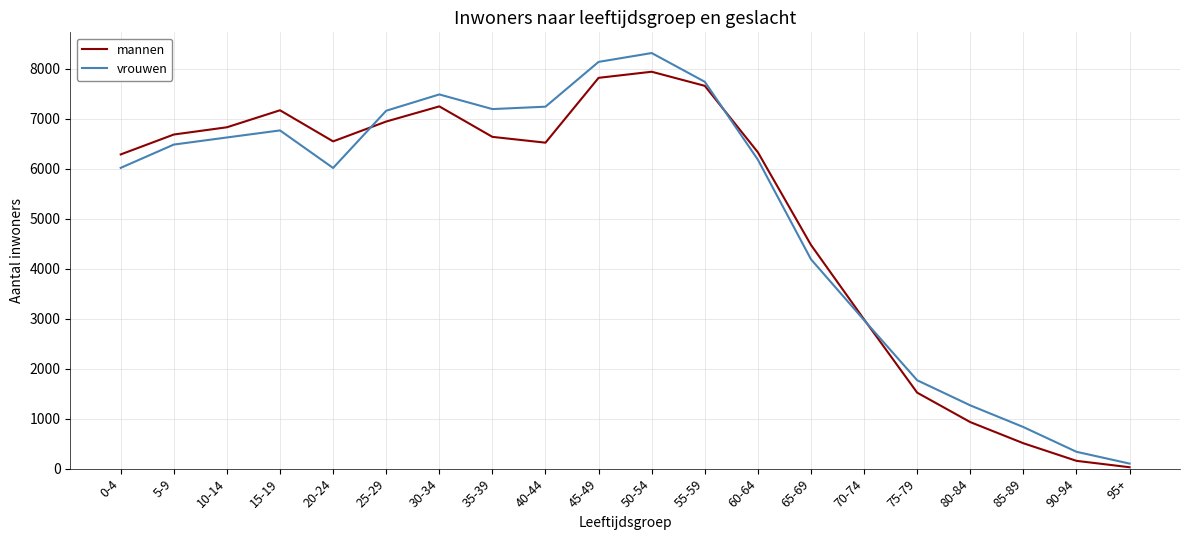

The mannen series shows 7169 at 15-19. True or false?

True